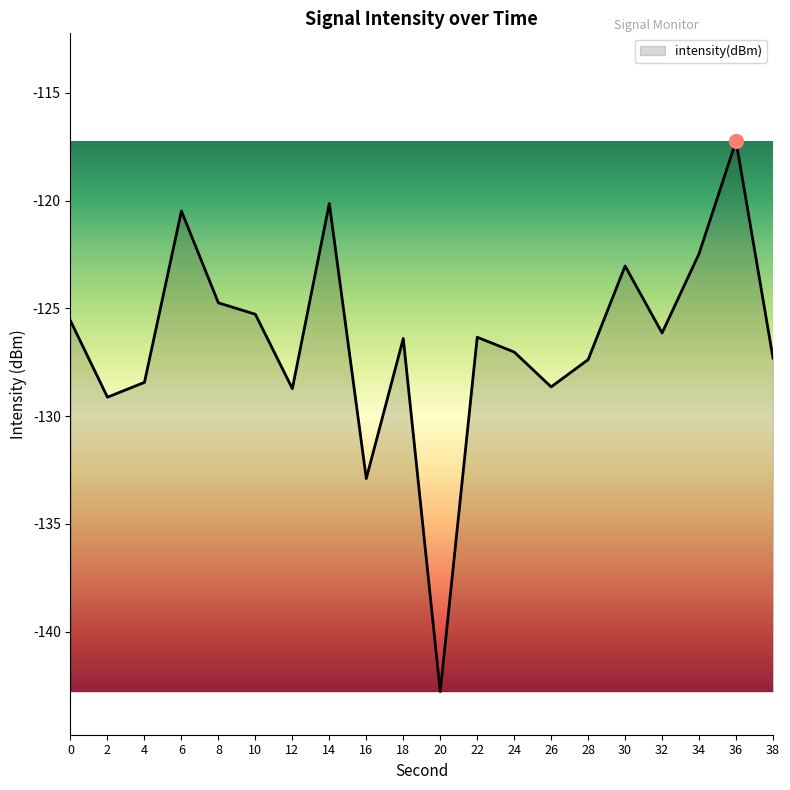

What value does the data have at 2?

-129.1